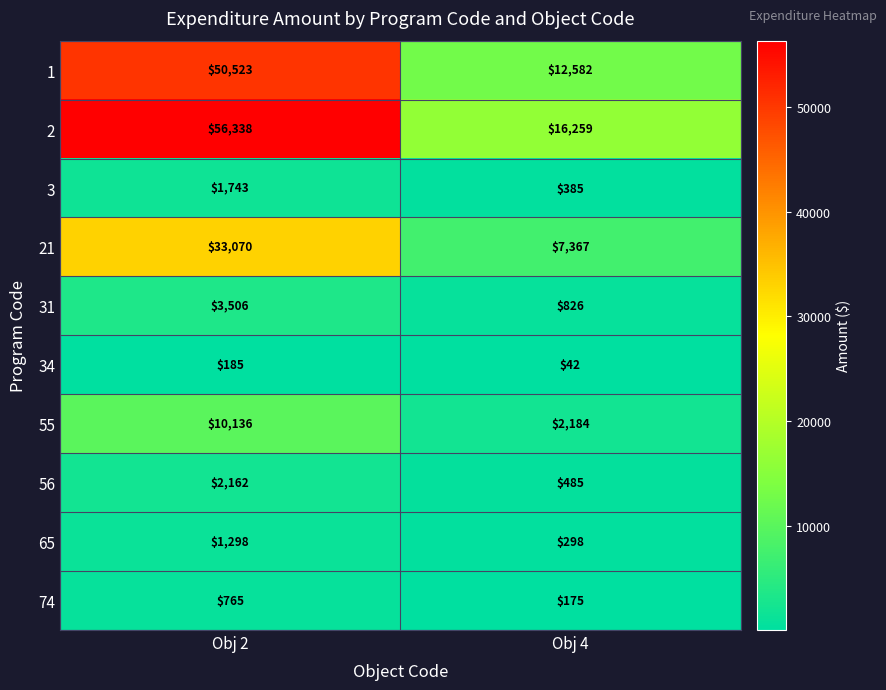

Rank the series by their maximum value, from lowest to highest.

34, 74, 65, 3, 56, 31, 55, 21, 1, 2